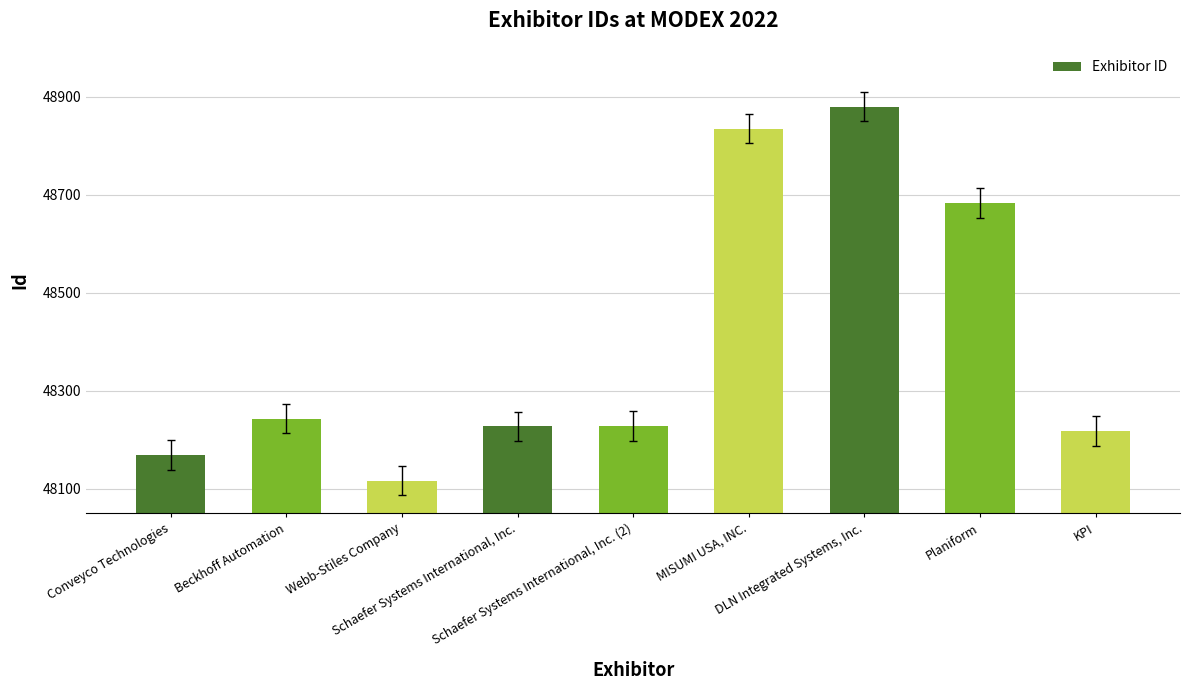

Rank the categories by value from lowest to highest.

Webb-Stiles Company, Conveyco Technologies, KPI, Schaefer Systems International, Inc., Schaefer Systems International, Inc. (2), Beckhoff Automation, Planiform, MISUMI USA, INC., DLN Integrated Systems, Inc.